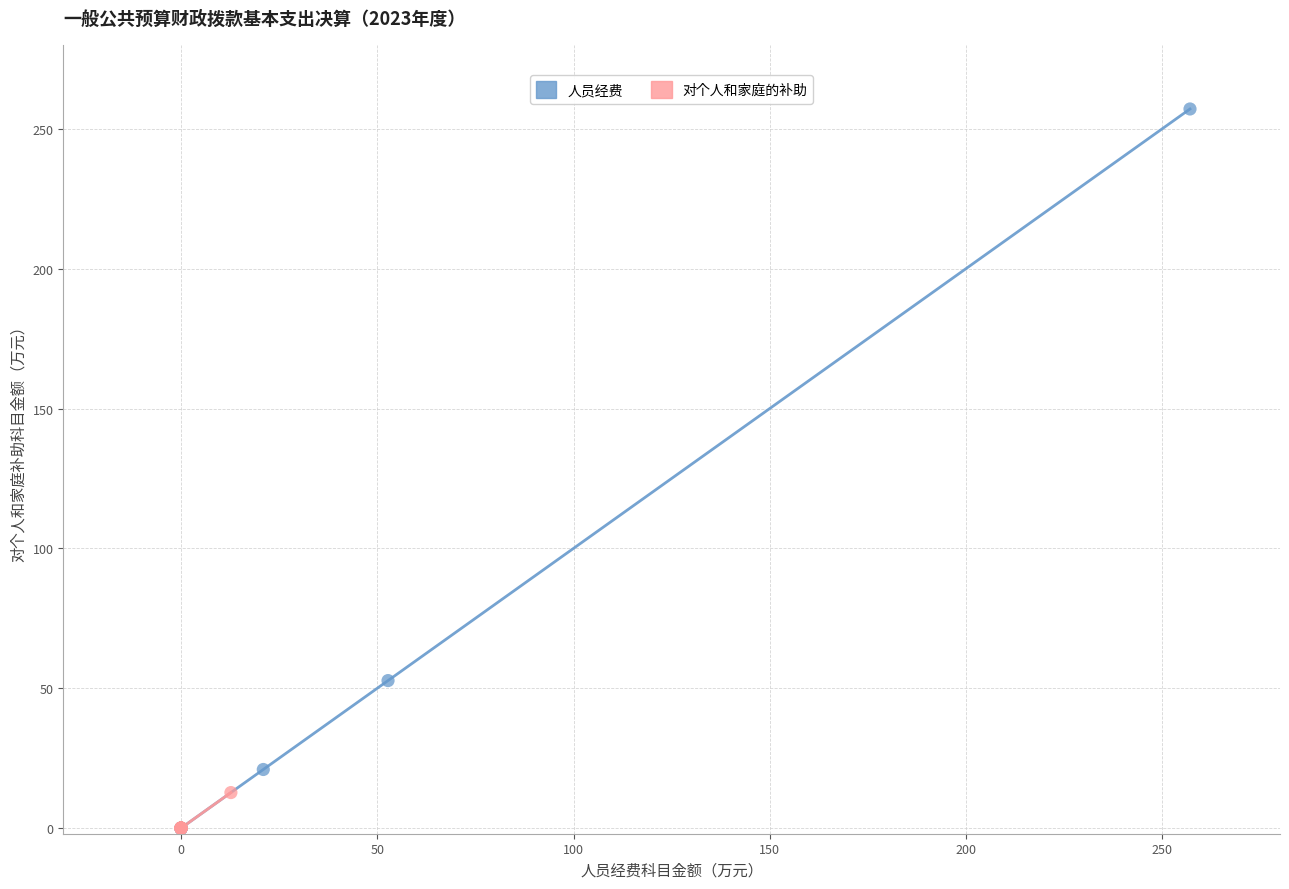

What are all the series names shown in the legend?

人员经费, 对个人和家庭的补助